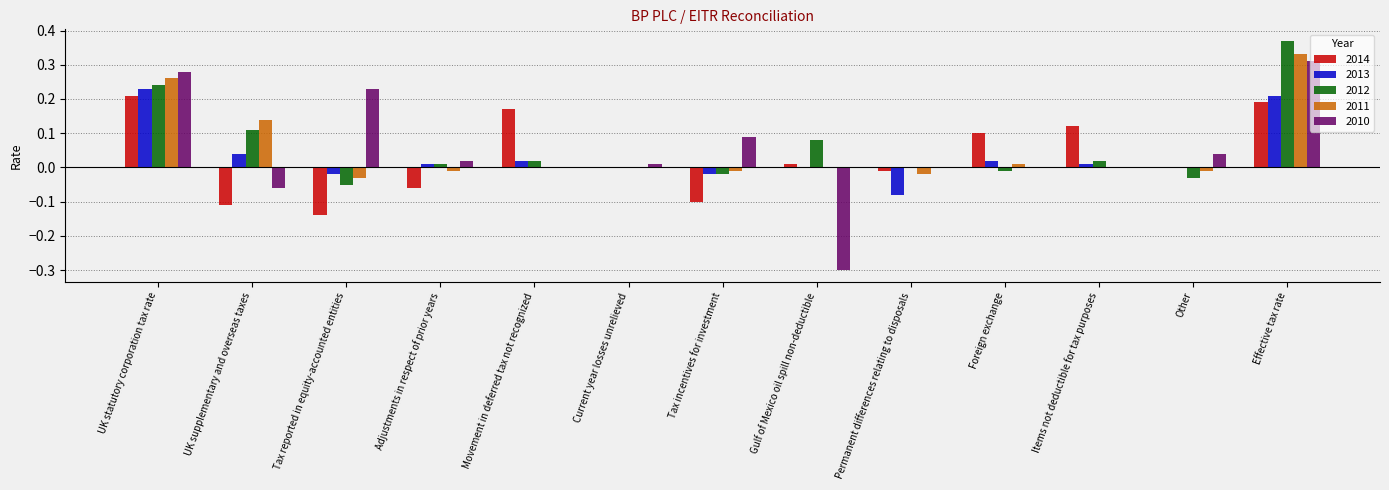

At which category is the sum across all series the highest?

Effective tax rate